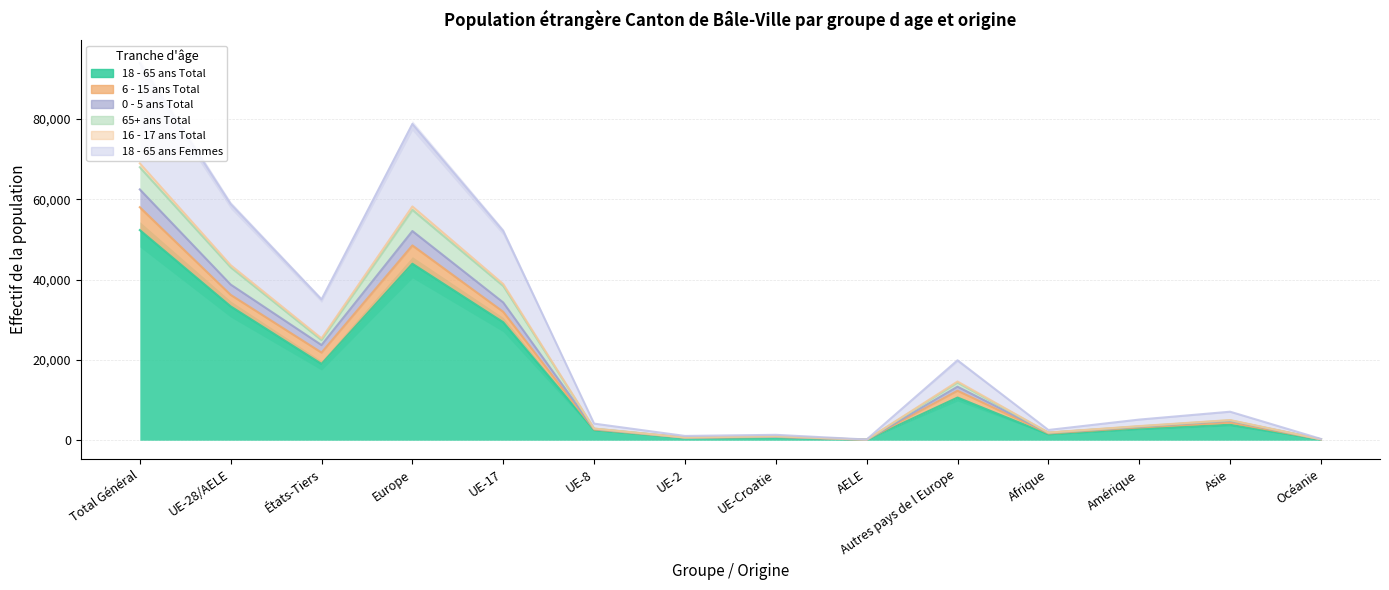

The 18 - 65 ans Femmes series shows 82618 at Europe. True or false?

False